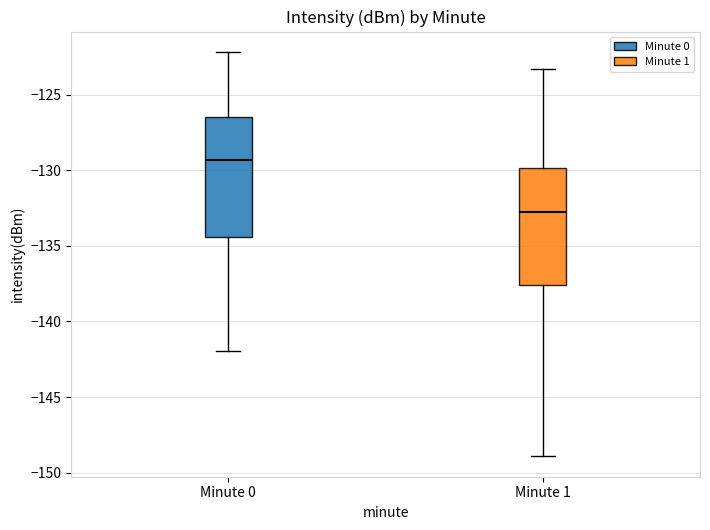

Reading left to right, transcribe this box plot: for each box, give where its median line is, the range the box spans, and where its two whiskers end, as read against the y-axis. The values are not printed on the chart, so give them approximately, as read against the axis.

Minute 0: median -129.5, box -134.5 to -126.5, whiskers -142.0 to -122.0
Minute 1: median -133.0, box -137.5 to -130.0, whiskers -149.0 to -123.5